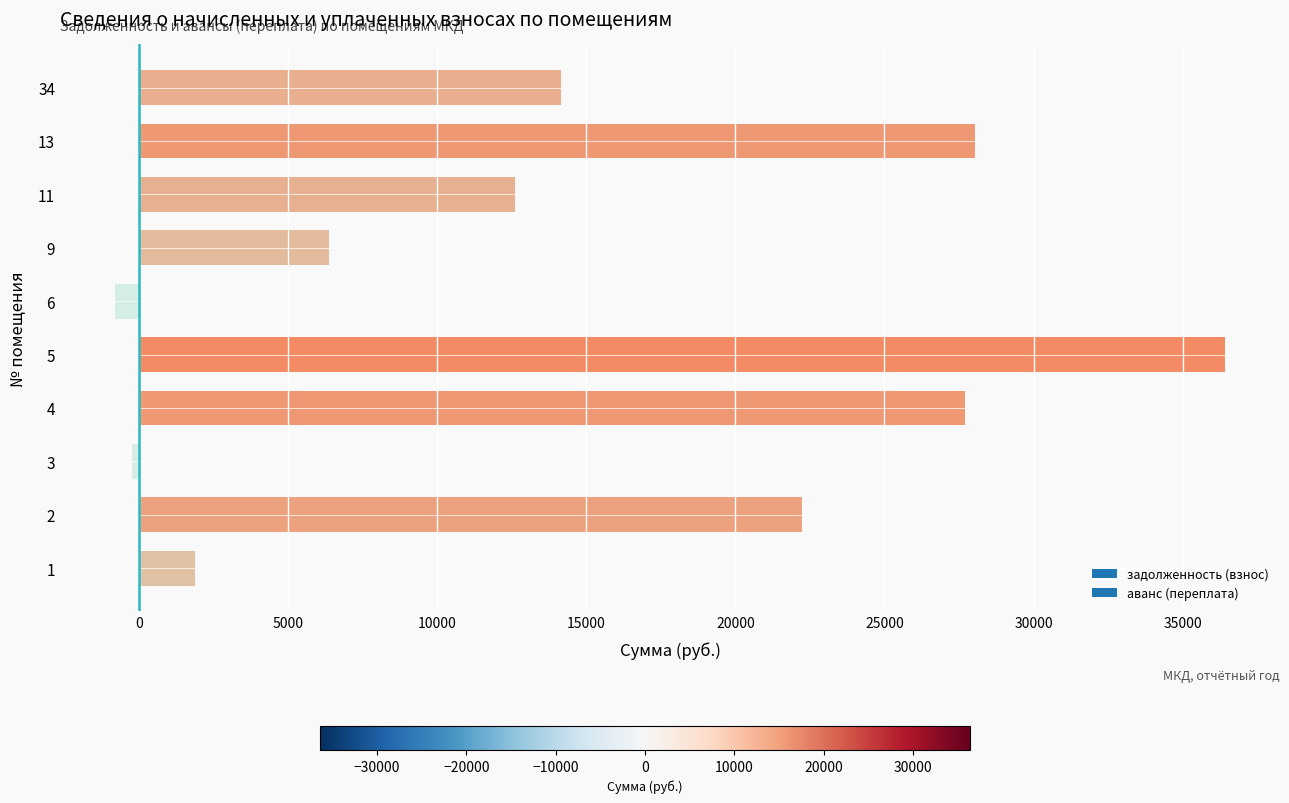

What is the greatest value displayed?

36399.5